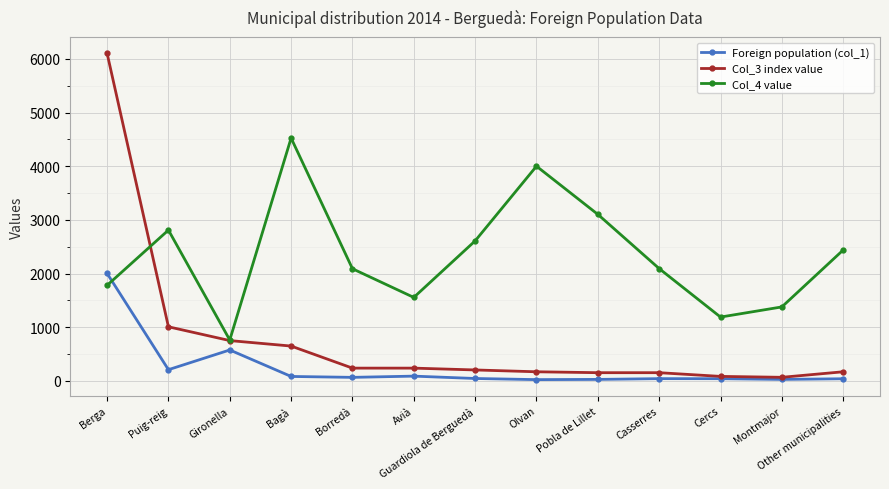

What is the spread (max minus min) of values at Guardiola de Berguedà?

2563